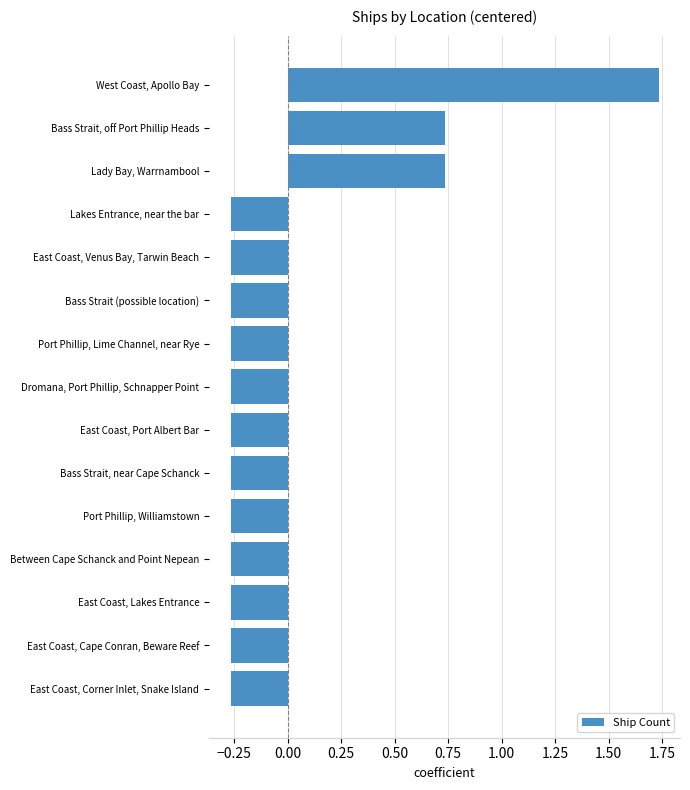

How many categories are shown in the chart?

15